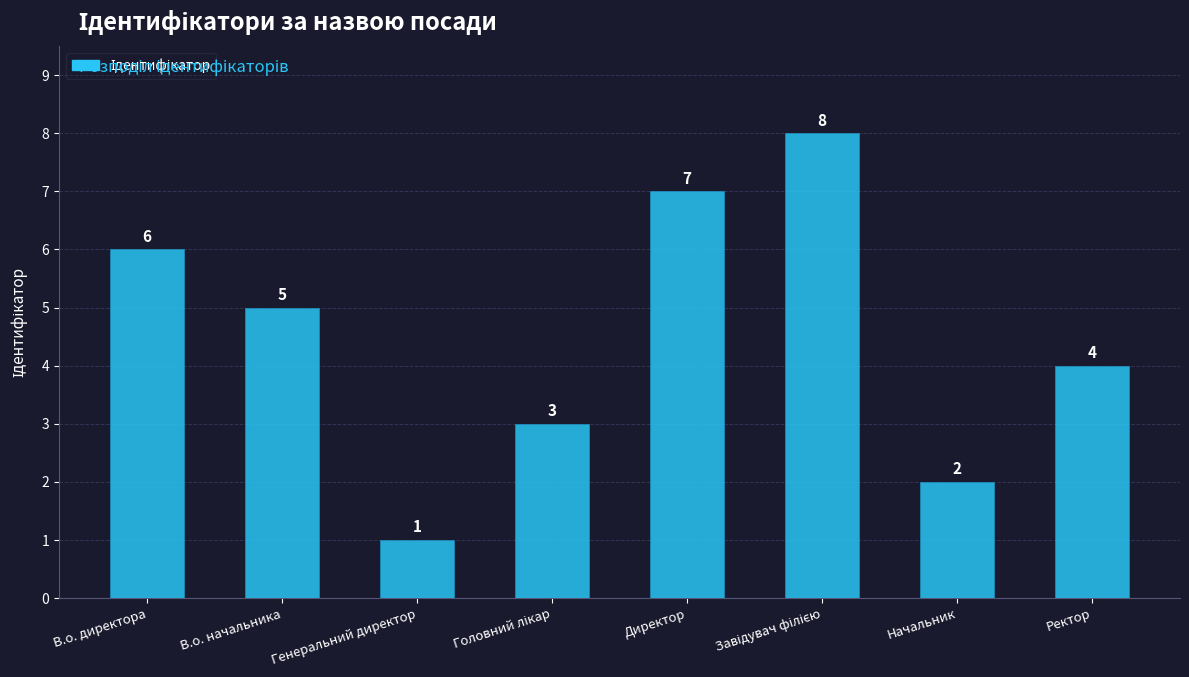

At which label does the data first exceed 5?

В.о. директора